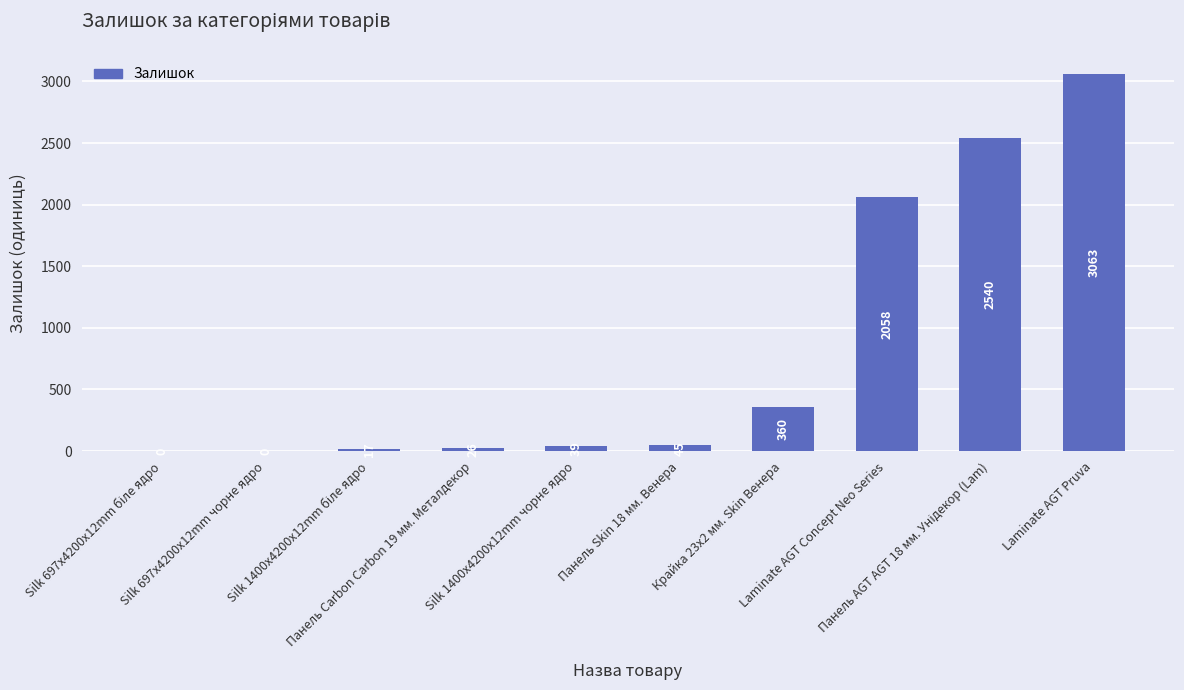

What is the maximum value shown in the chart?

3063